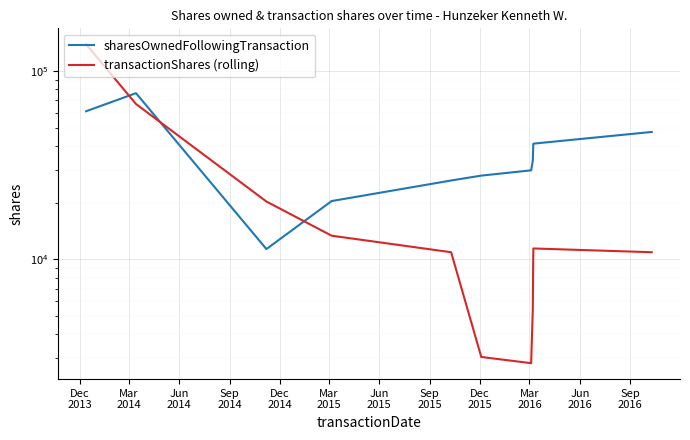

The value of sharesOwnedFollowingTransaction at Jun
2014 is 17334. True or false?

False